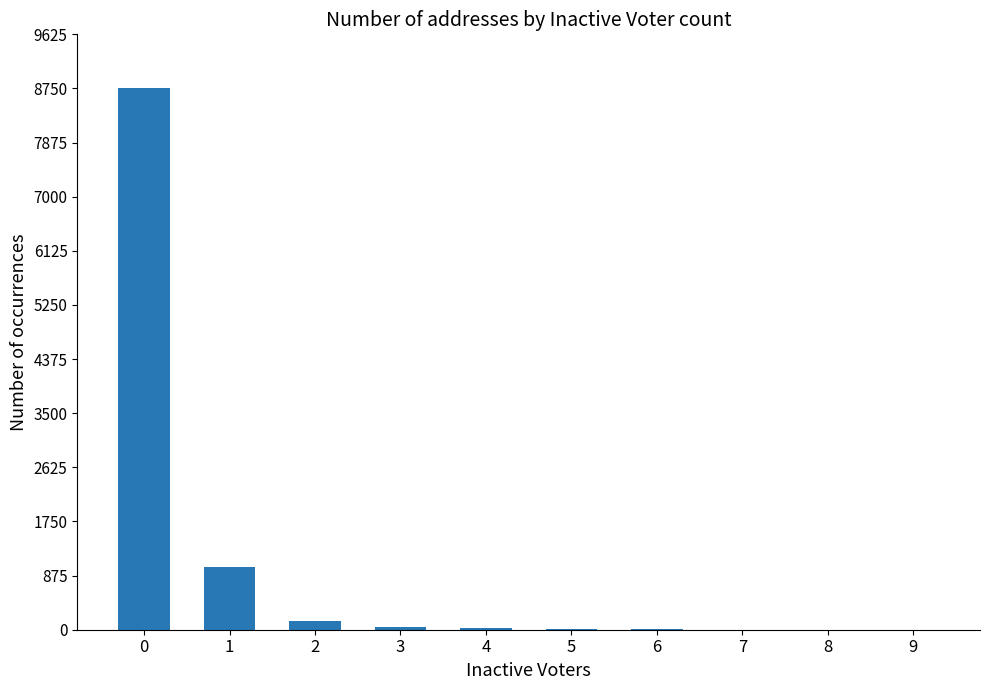

What is the sum of all values?

10000